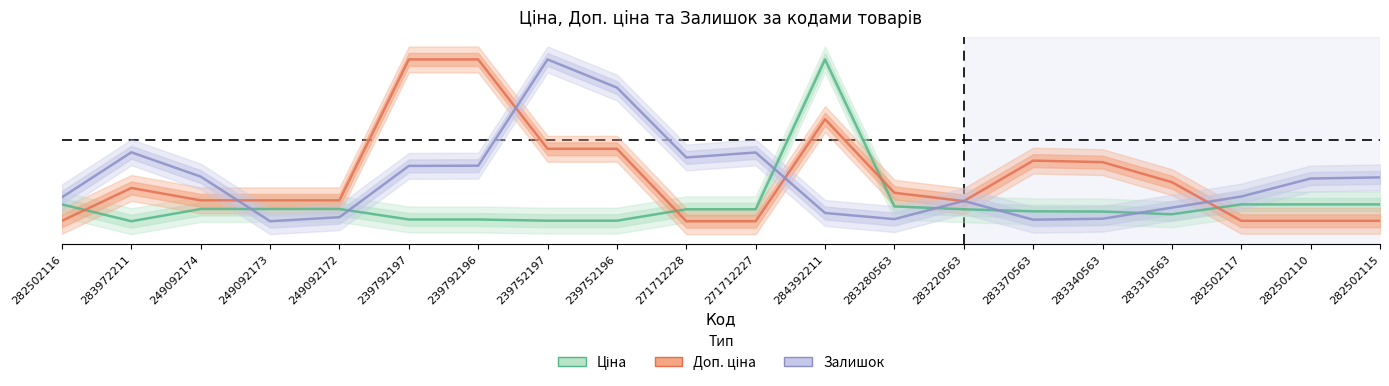

What is the approximate value of Залишок at 249092174?

0.3